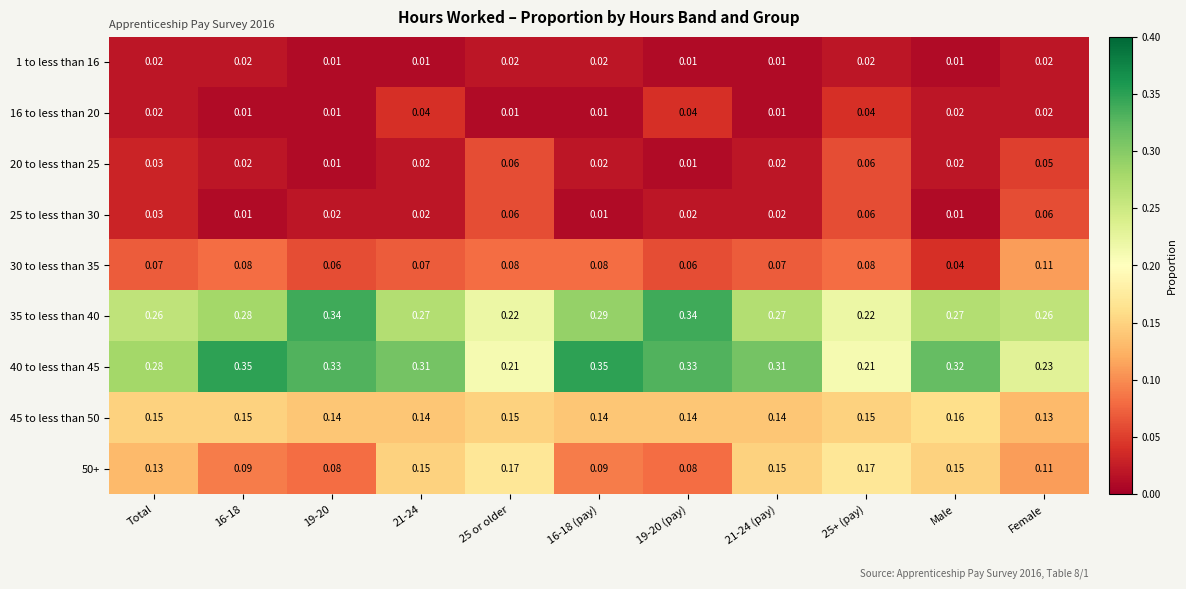

How many data points does each series have?

11